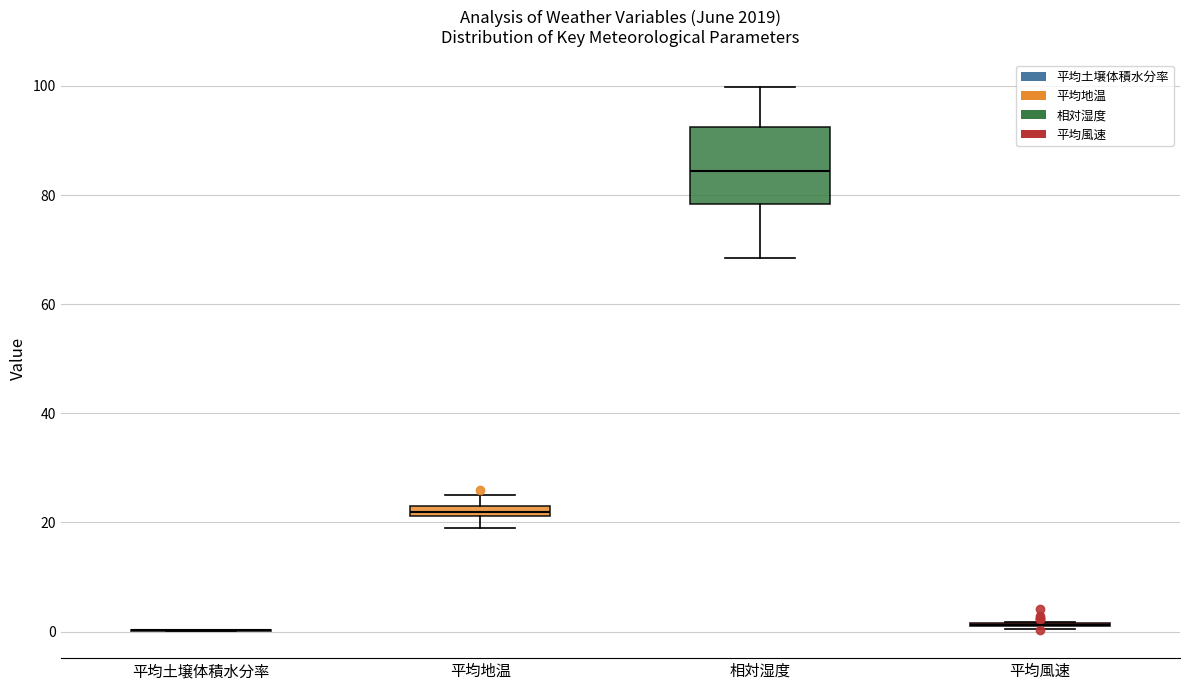

Comparing the boxes themselves (not the whiskers), which one is the tallest?

相対湿度